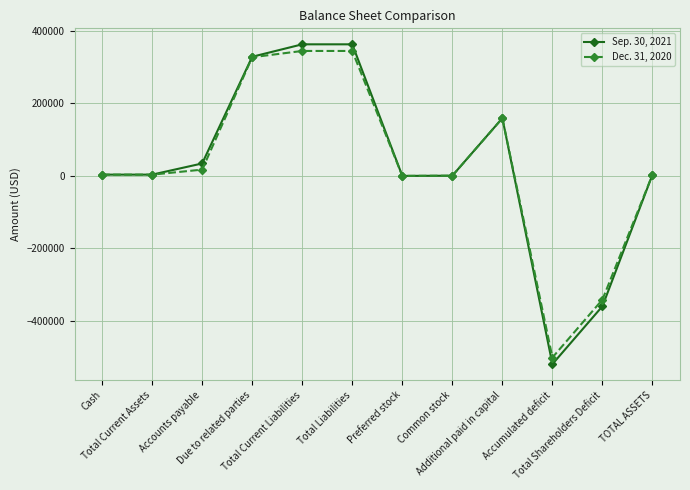

Does the chart display data point markers on the line(s)?

Yes